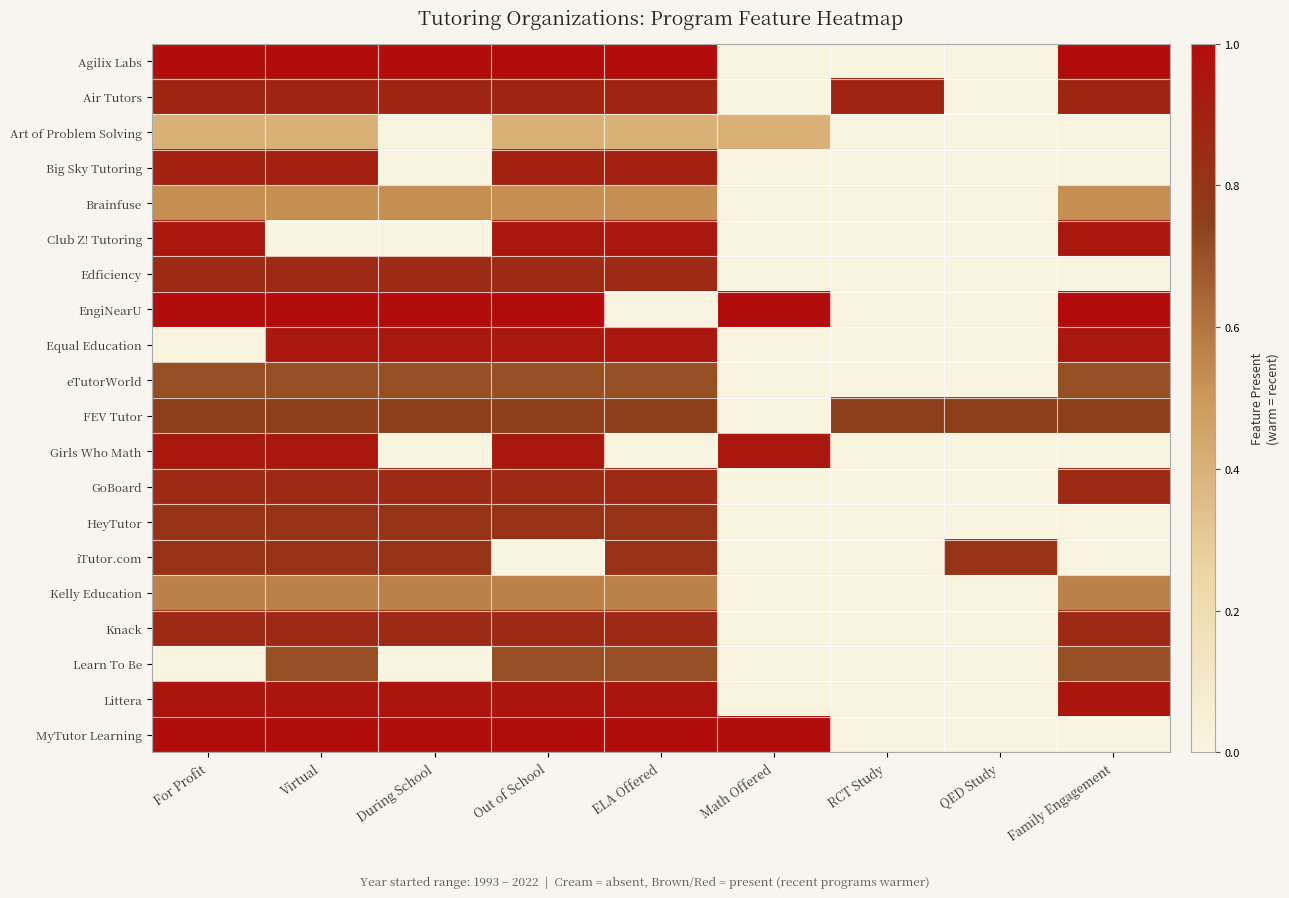

Count the number of categories in the chart.

9